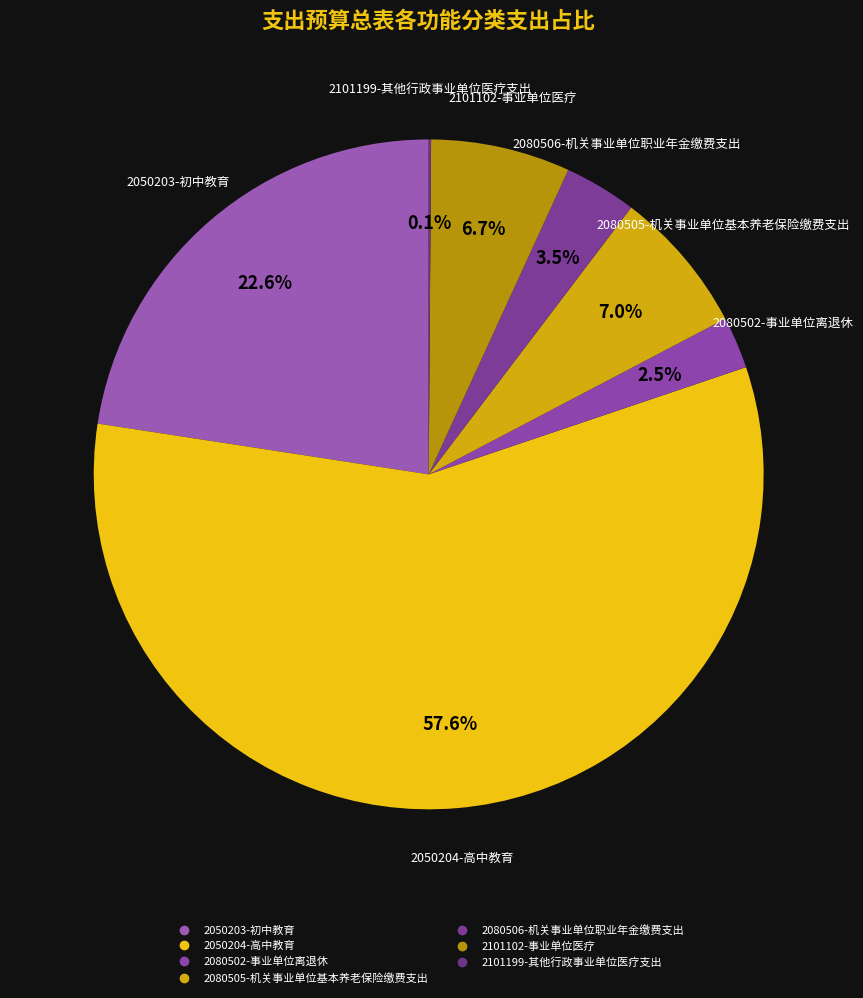

Which category has the biggest portion of the pie?

2050204-高中教育